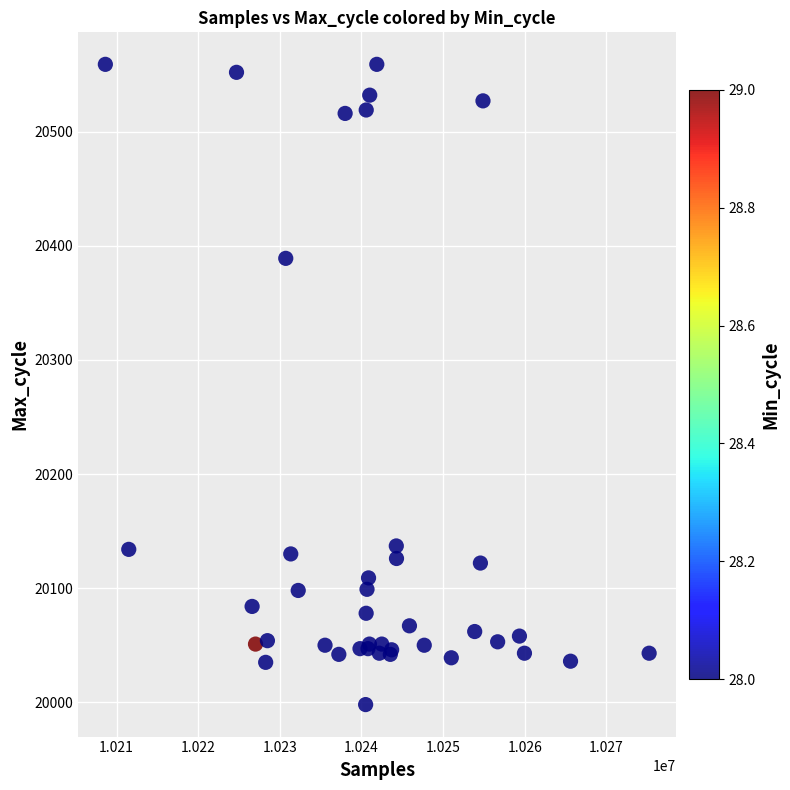

What Y value in the scatter plot is closest to 20278?

20389